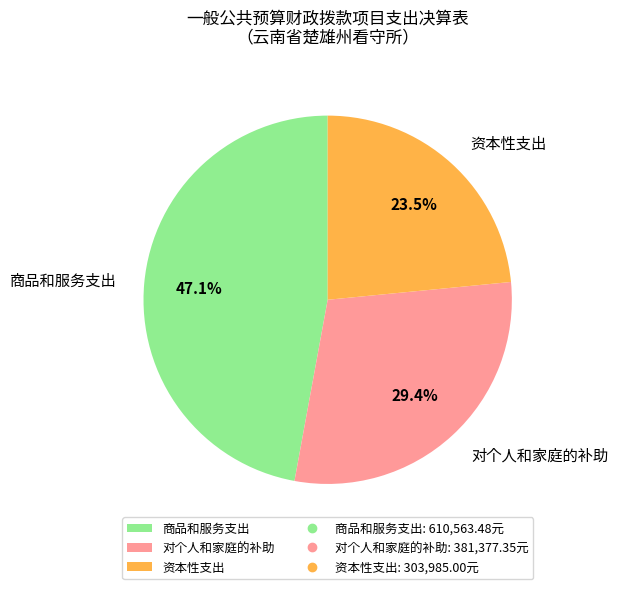

Does 对个人和家庭的补助 represent more than half of the total?

No